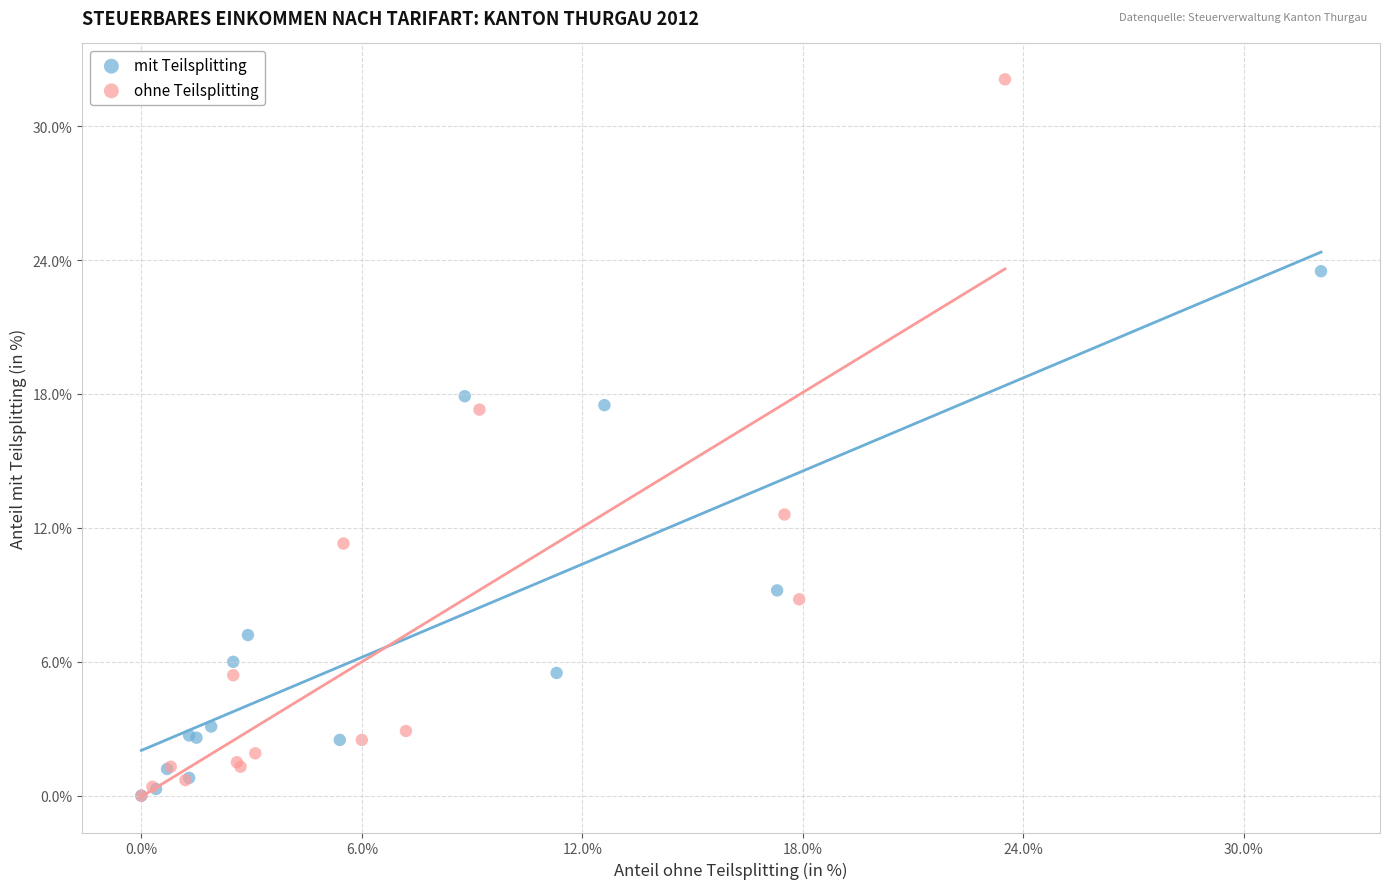

Which series reaches the maximum Y coordinate?

ohne Teilsplitting